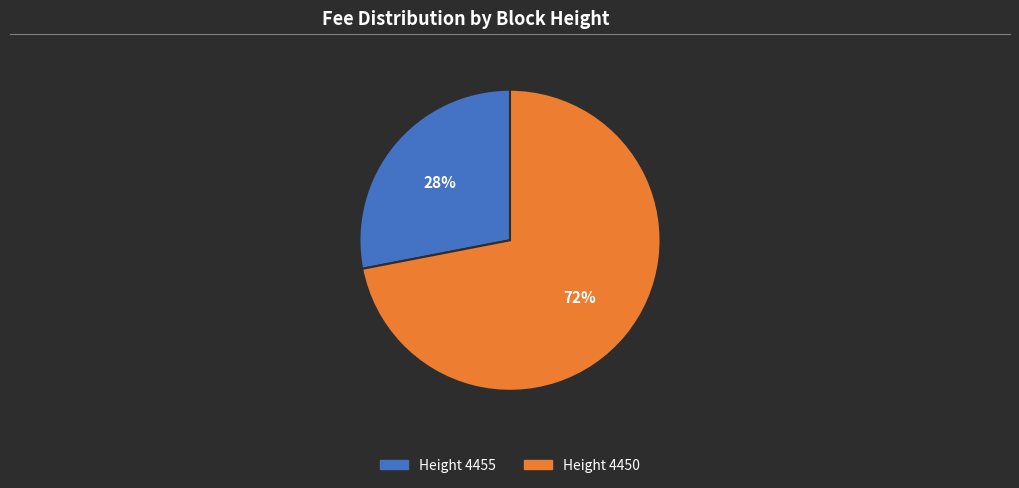

To the nearest percent, what is the average slice percentage?

50%